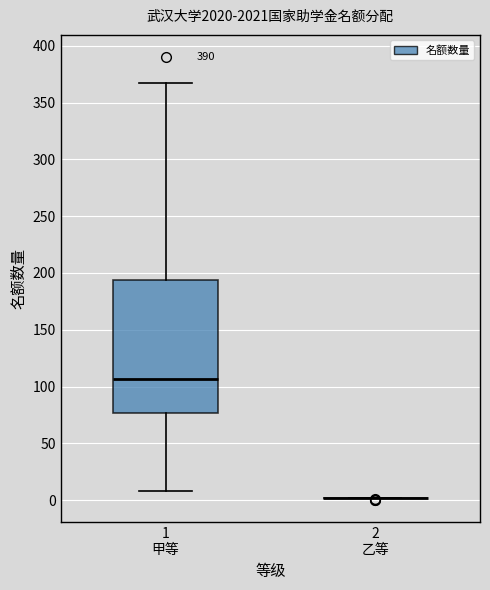

Reading left to right, read every box against the y-axis: the position of its median line, the range the box covers, and the ends of its whiskers. The values are not printed on the chart, so give them approximately, as read against the axis.

1 甲等: median 105, box 75 to 195, whiskers 10 to 365
2 乙等: box collapsed to a line at 0, whiskers 0 to 0